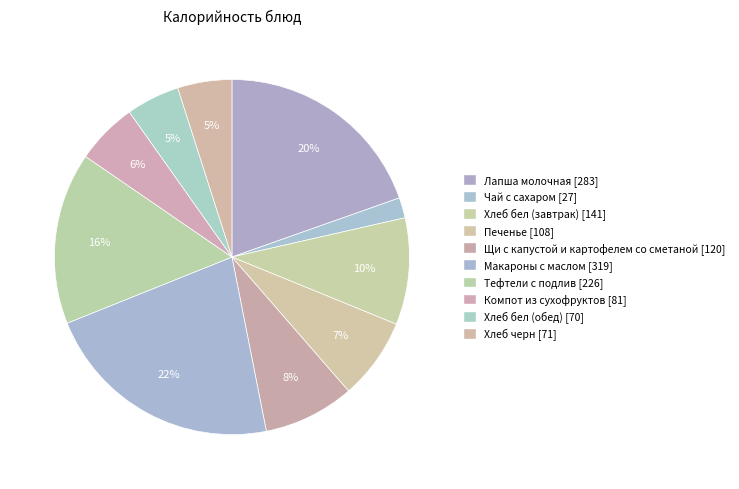

Does Щи с капустой и картофелем со сметаной account for over 50% of the chart?

No